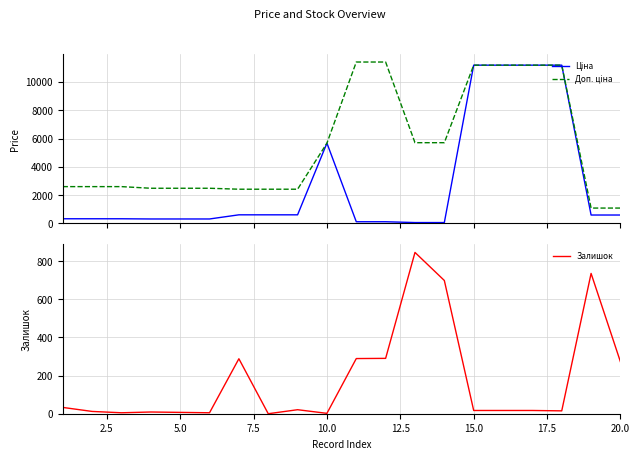

After their last crossing, which series has the higher values: Залишок or Ціна?

Ціна